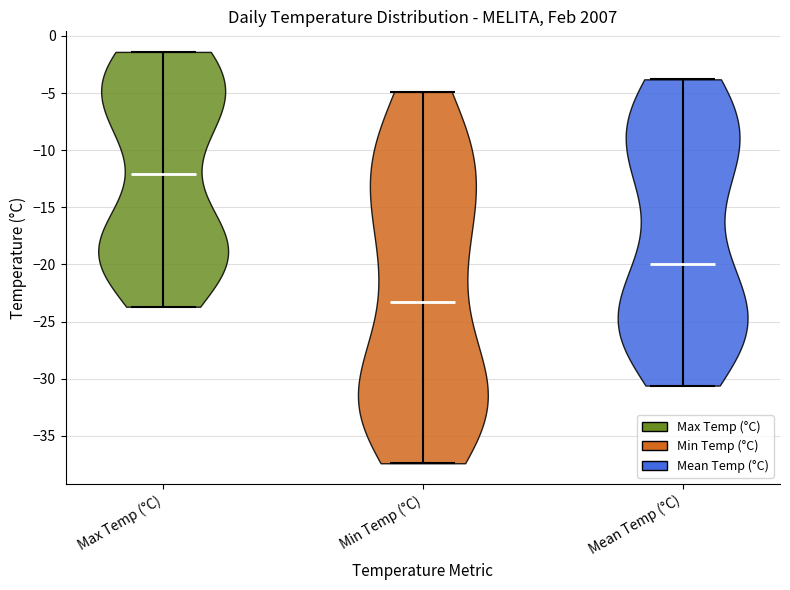

Reading left to right, read every violin against the y-axis: where its median line is, and the lowest and highest points it reaches. The values are not printed on the chart, so give them approximately, as read against the axis.

Max Temp (°C): median line -12.0, lowest point -23.5, highest point -1.5
Min Temp (°C): median line -23.0, lowest point -37.5, highest point -5.0
Mean Temp (°C): median line -20.0, lowest point -30.5, highest point -4.0